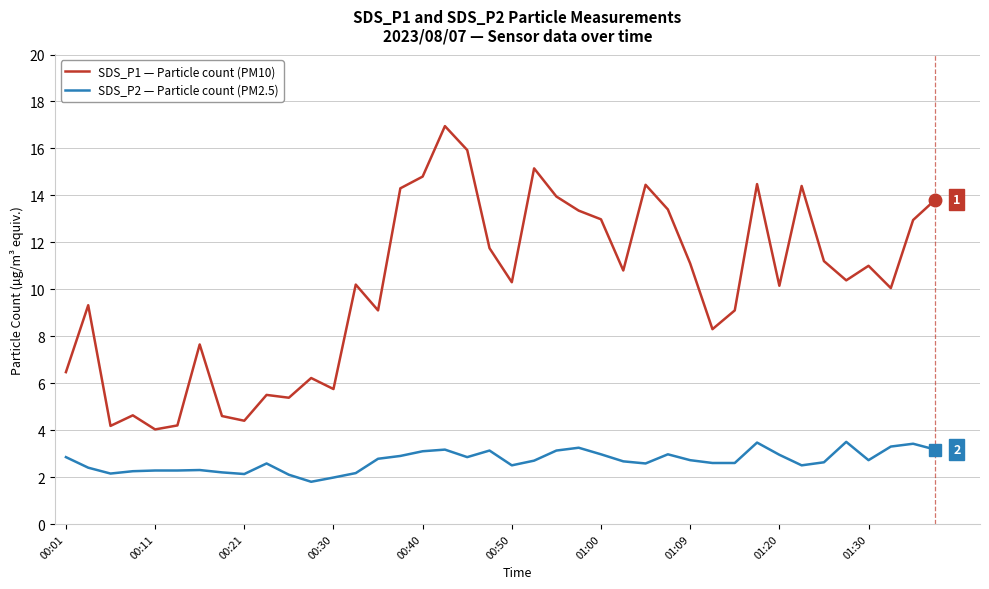

List the series in order of their peak value, highest first.

SDS_P1 — Particle count (PM10), SDS_P2 — Particle count (PM2.5)